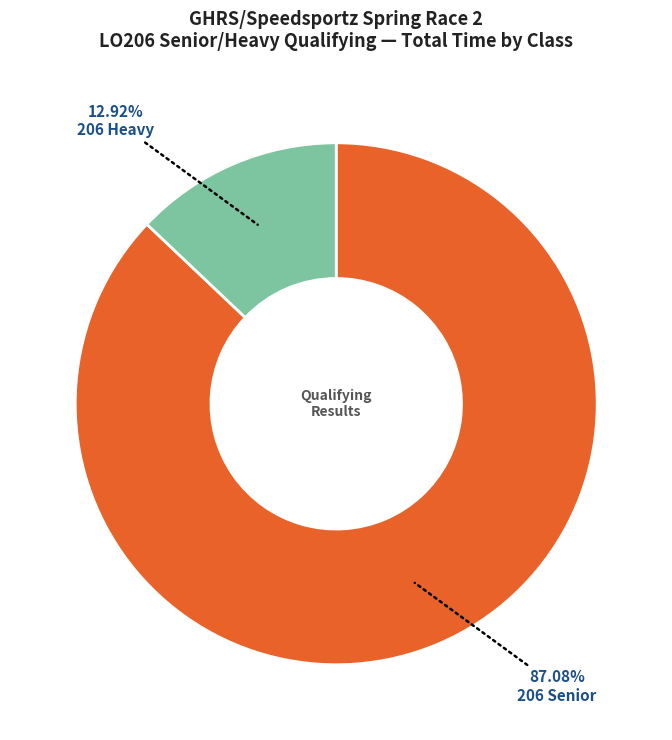

Does any single category account for the majority?

Yes